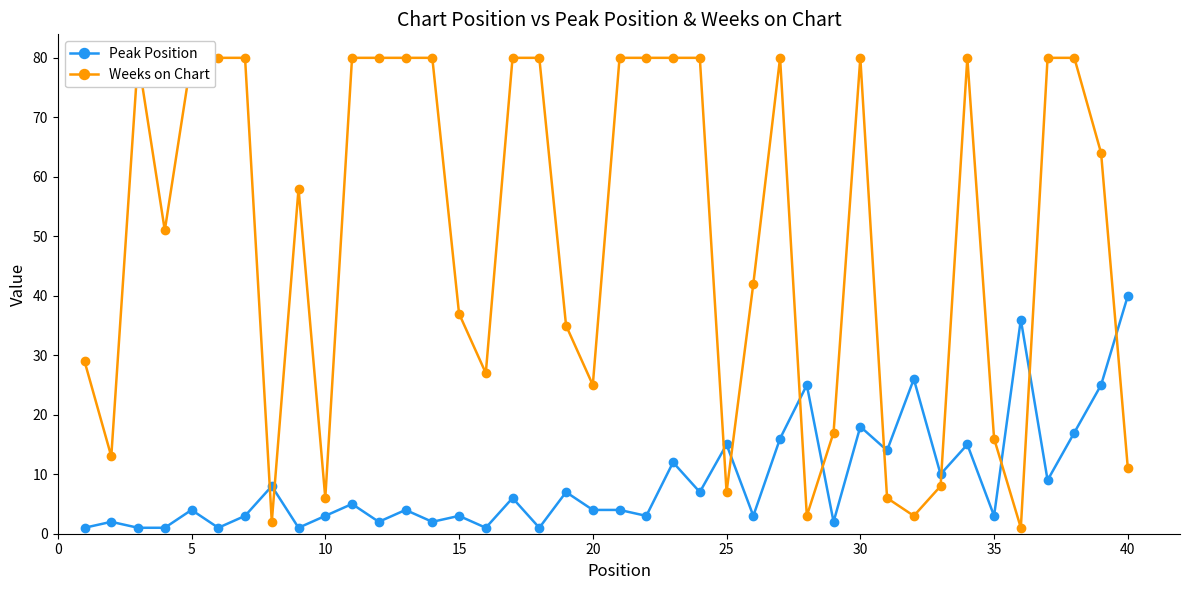

True or false: Peak Position has more than 2 points higher than both neighbors.

True